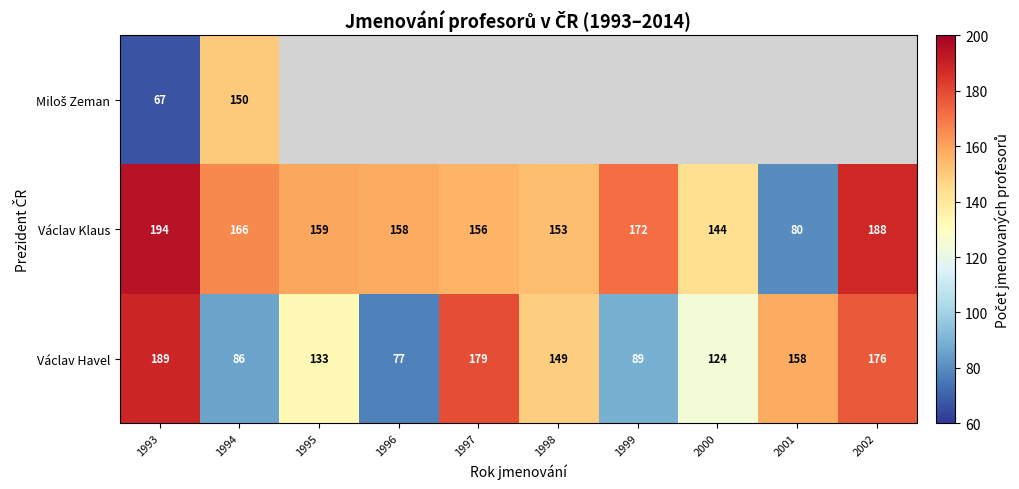

What is the greatest value displayed?

194.0